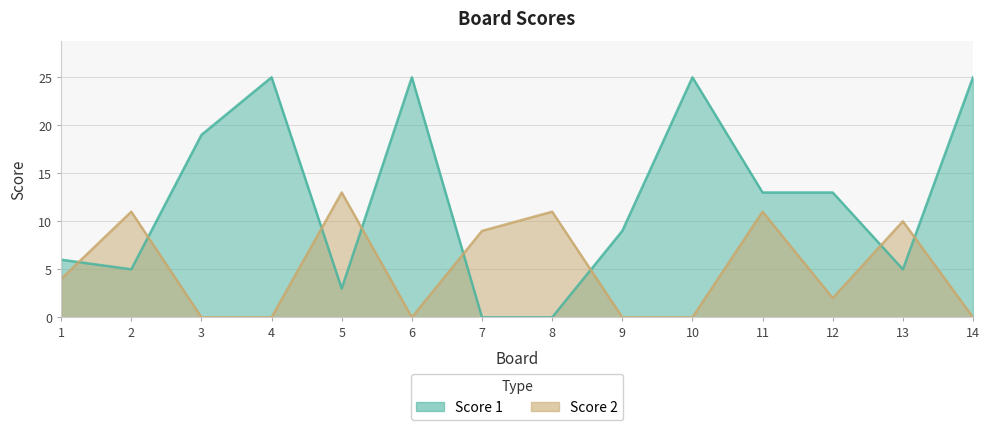

At which label is Score 1 closest to 12?

11